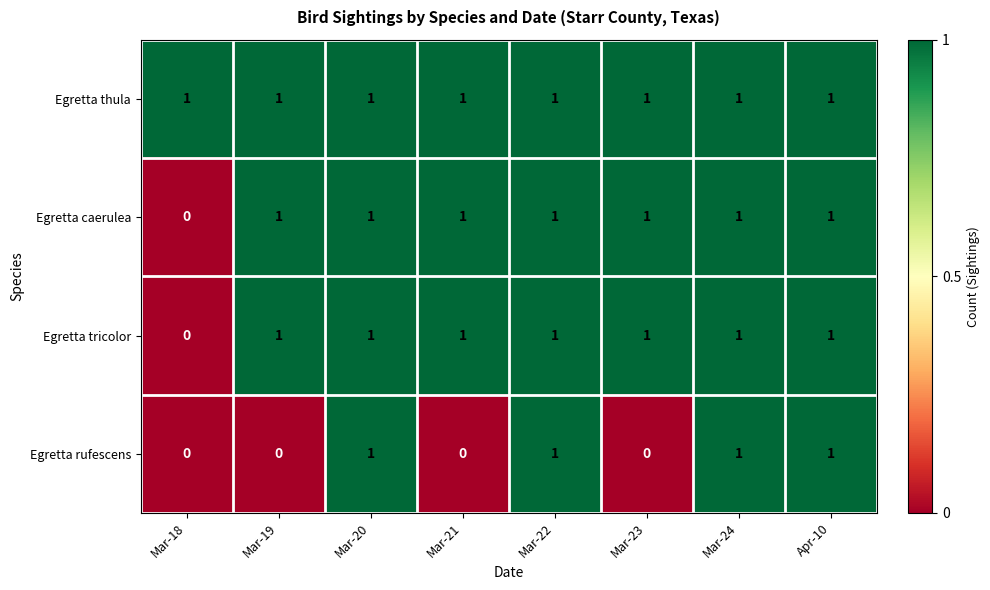

True or false: Egretta rufescens has a value of 2 at Mar-24.

False